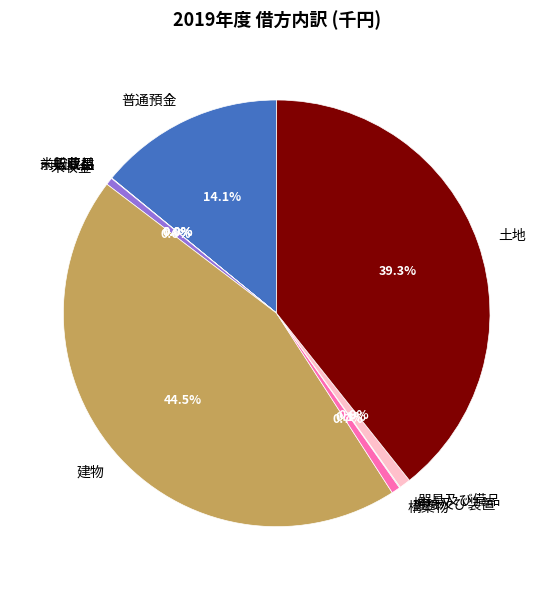

Which category has the biggest portion of the pie?

建物